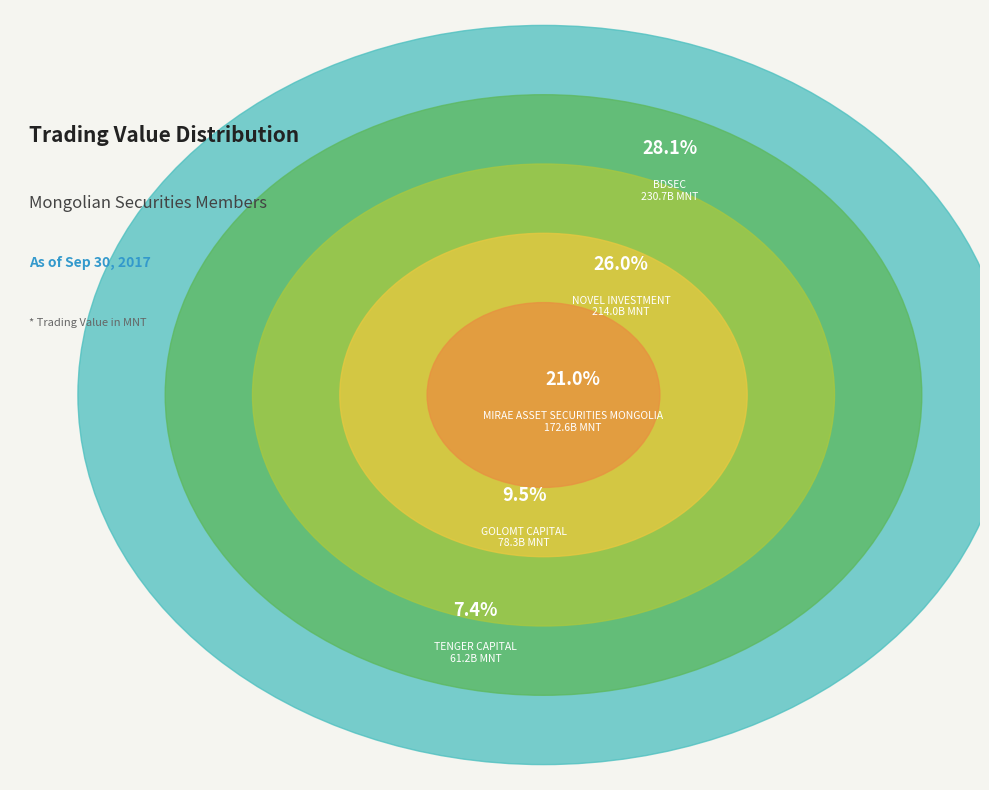

The TENGER CAPITAL slice represents 7% of the pie. True or false?

True